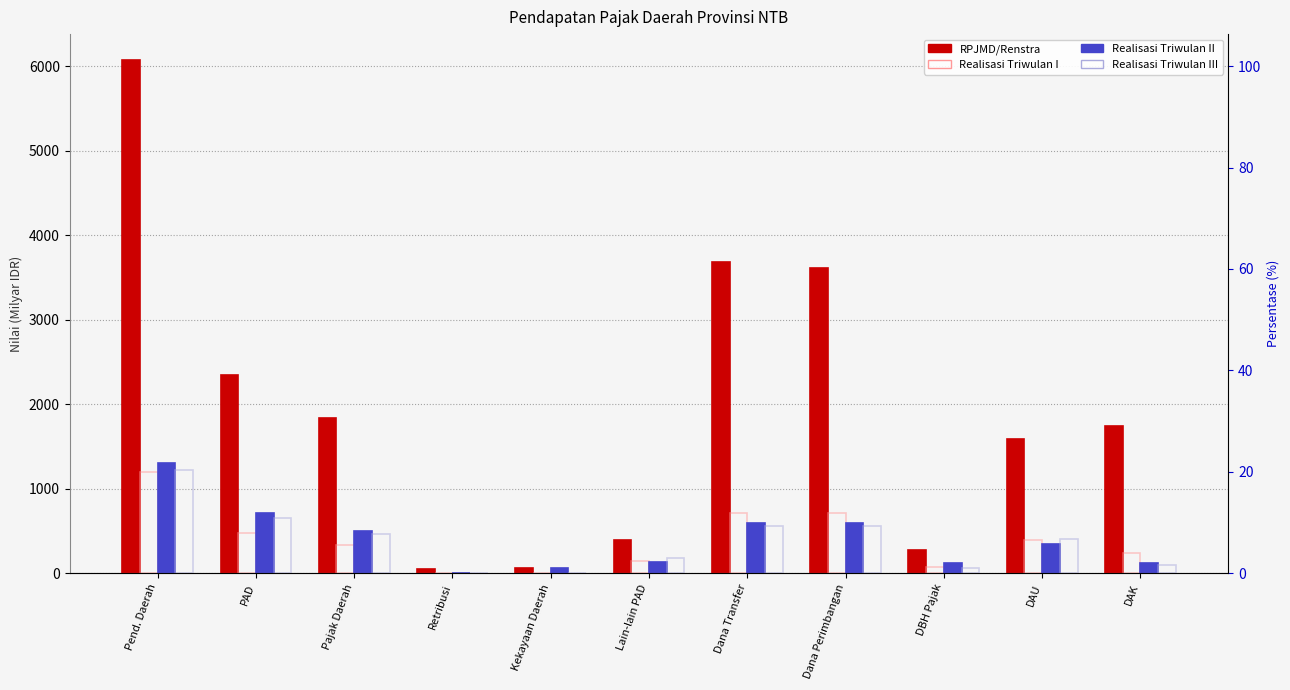

What position from the right is Dana Perimbangan?

4